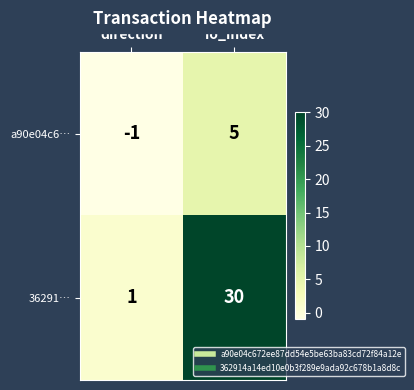

How many categories are shown in the chart?

2